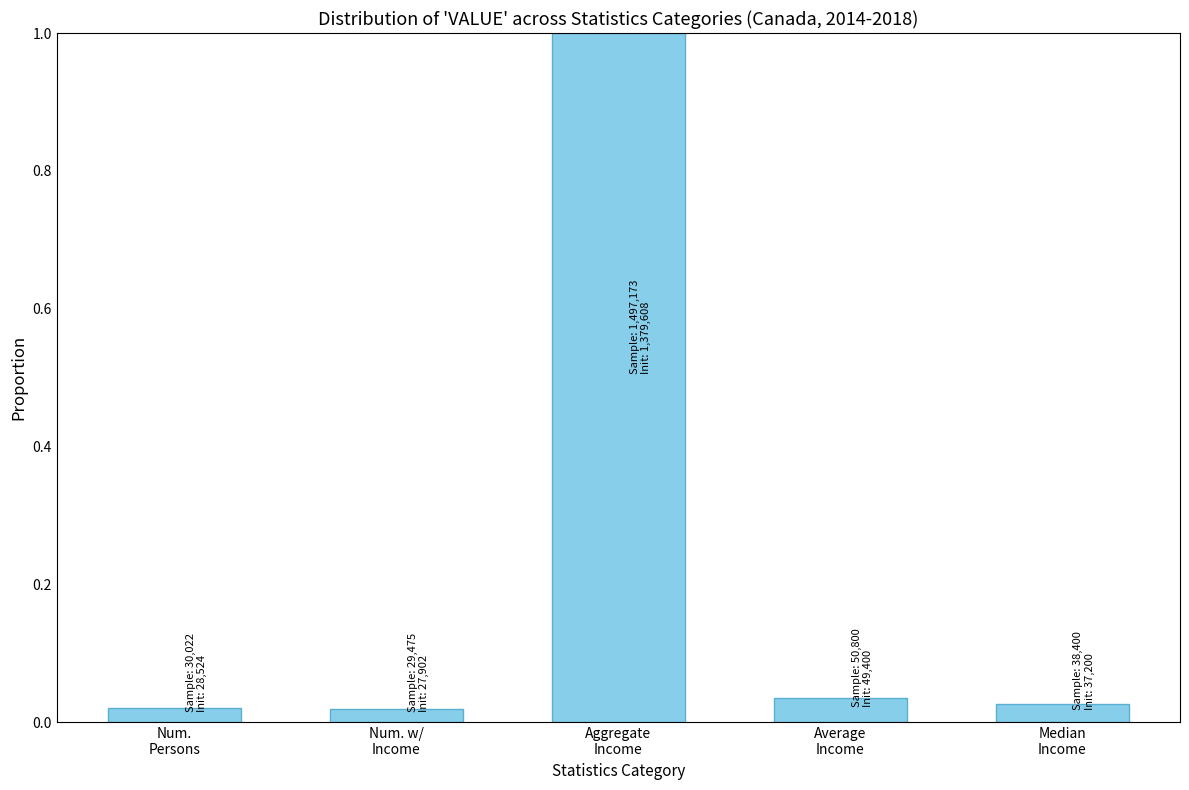

What is the sum of all values?

1.1